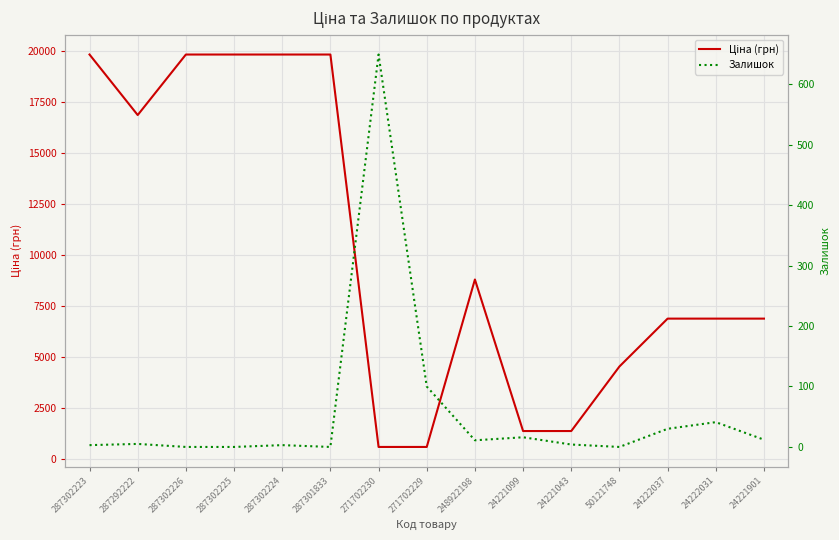

What is the spread (max minus min) of values at 24221099?

1350.3